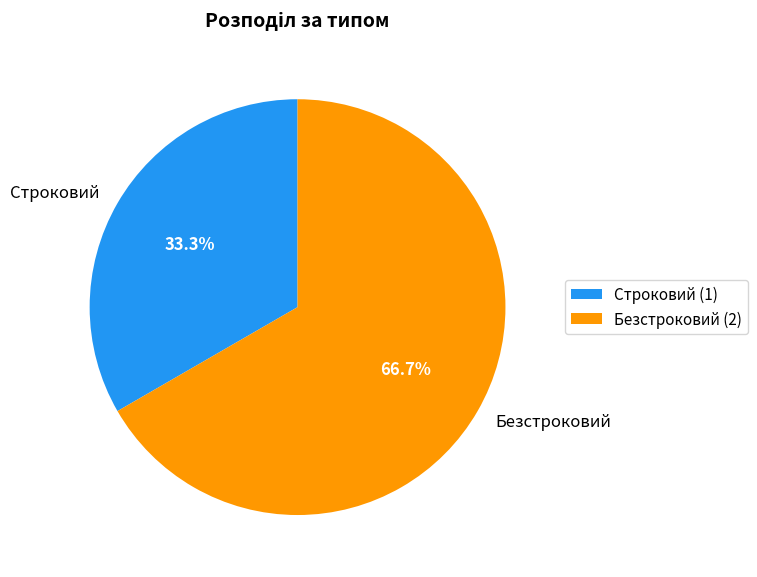

To the nearest percent, what is the difference between the Безстроковий and Строковий slice percentages?

33%